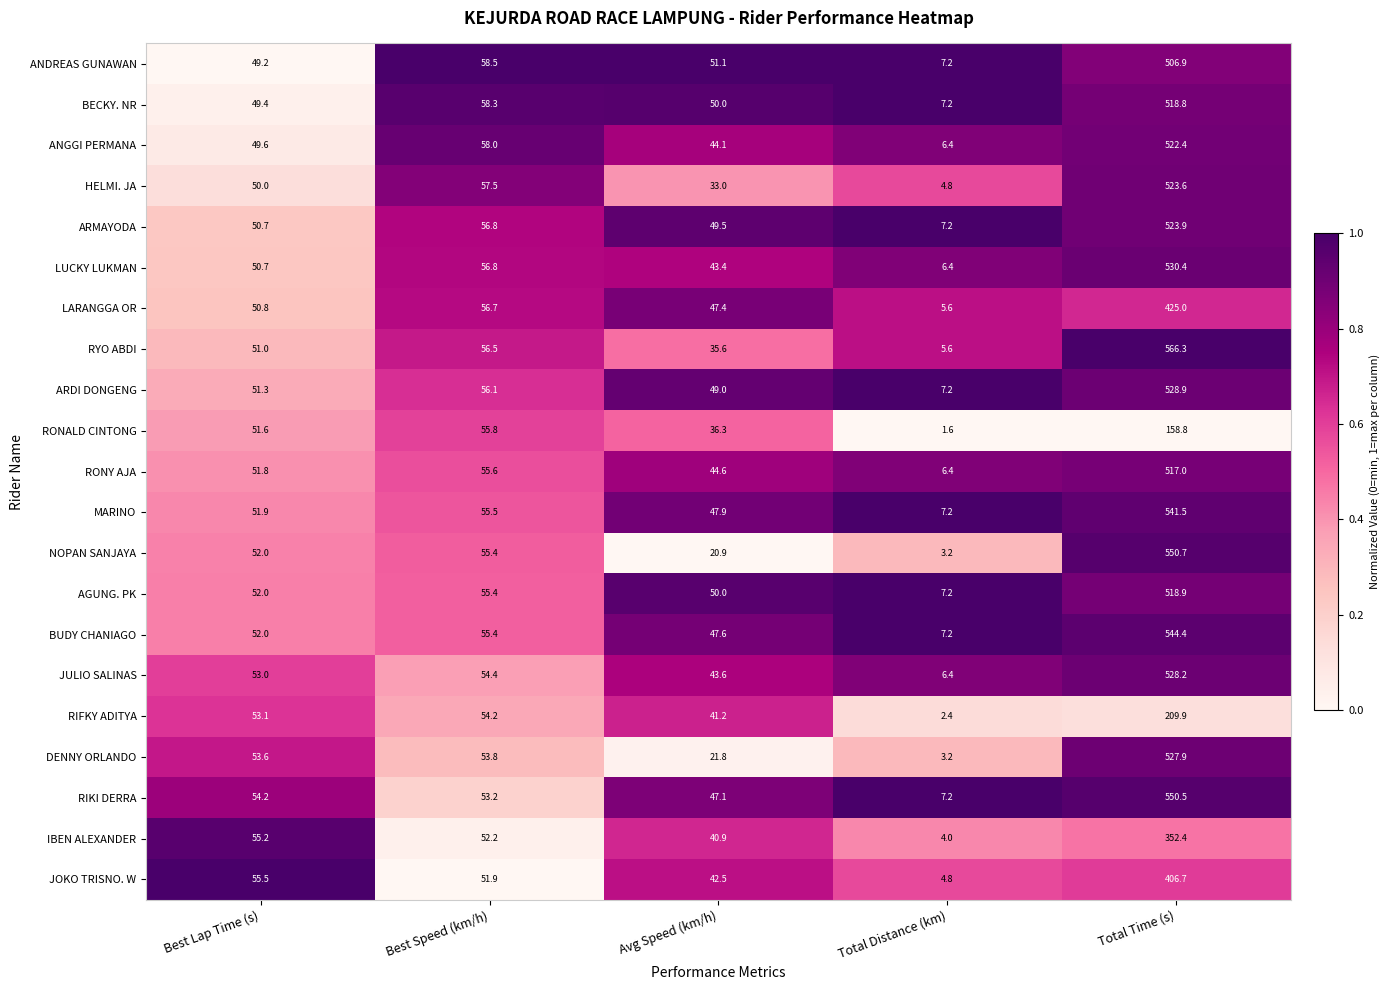

What is the sum of all LARANGGA OR values?

585.5